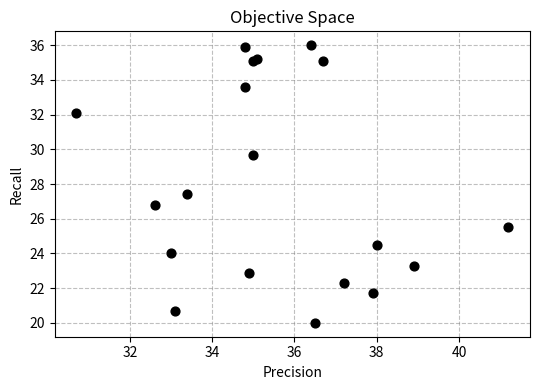

What Y value in the scatter plot is closest to 28?

27.4